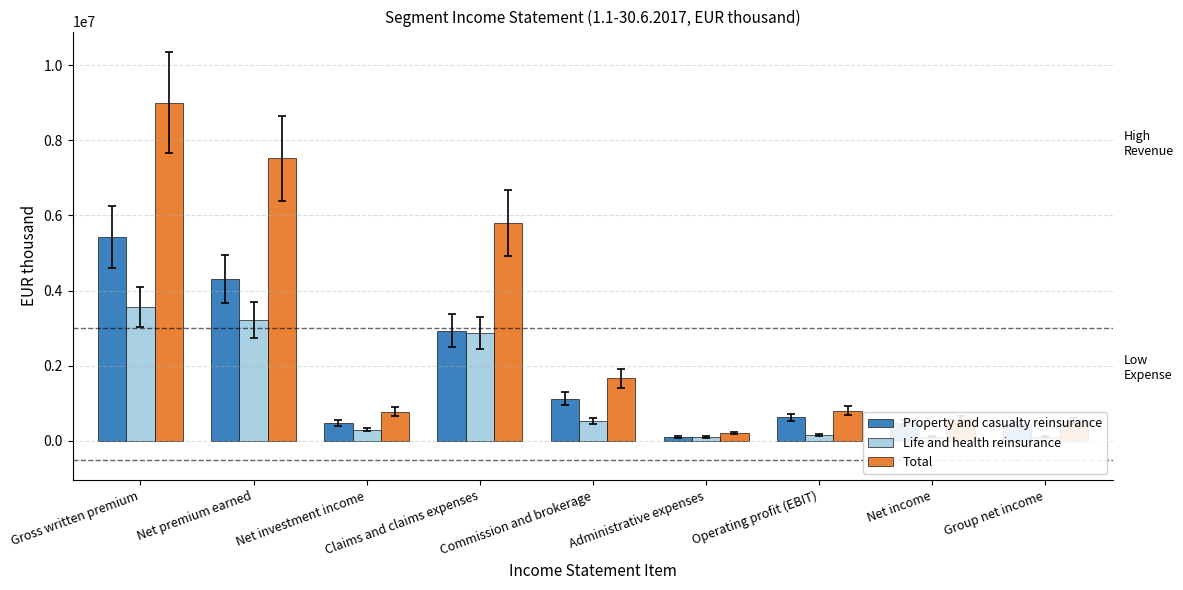

What are all the series names shown in the legend?

Property and casualty reinsurance, Life and health reinsurance, Total